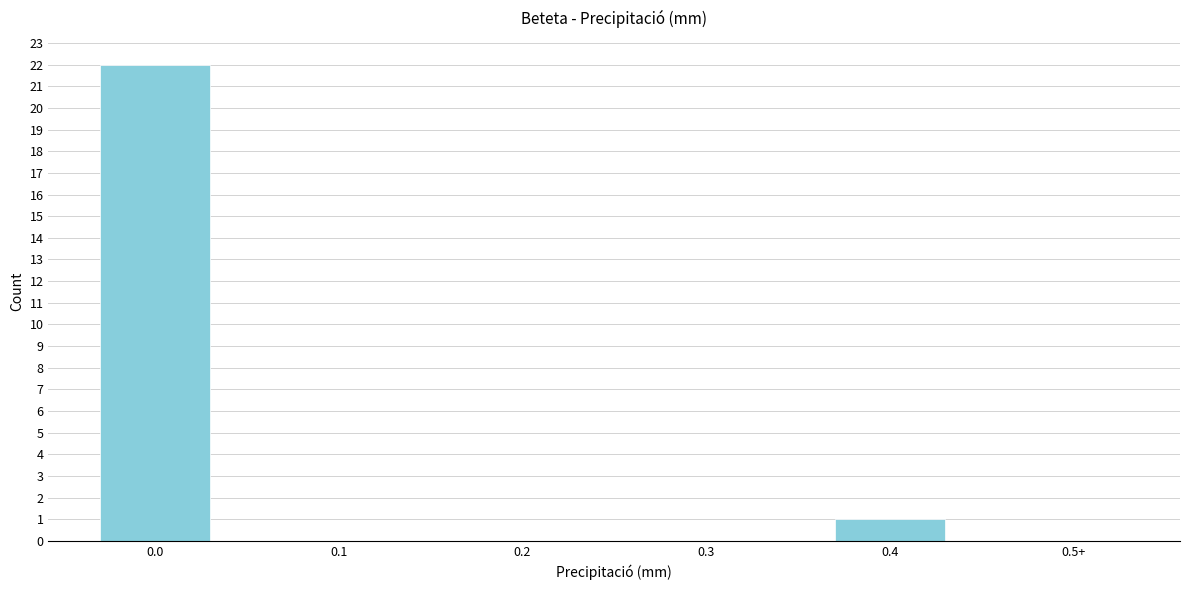

Reading left to right, extract all data points from this chart.

0.0=22	0.1=0	0.2=0	0.3=0	0.4=1	0.5+=0